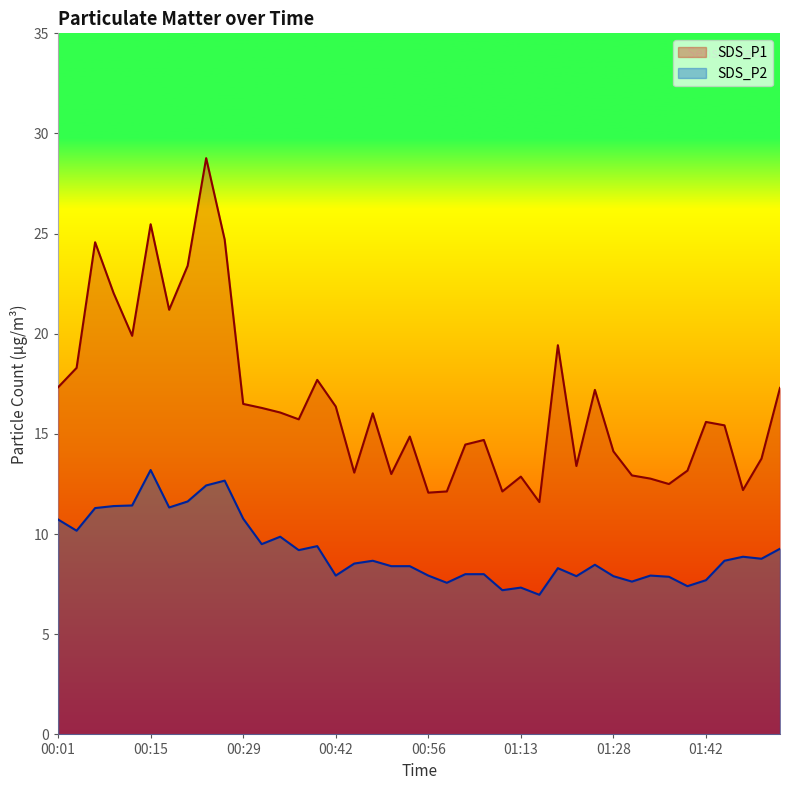

Rank the series by their maximum value, from lowest to highest.

SDS_P2, SDS_P1